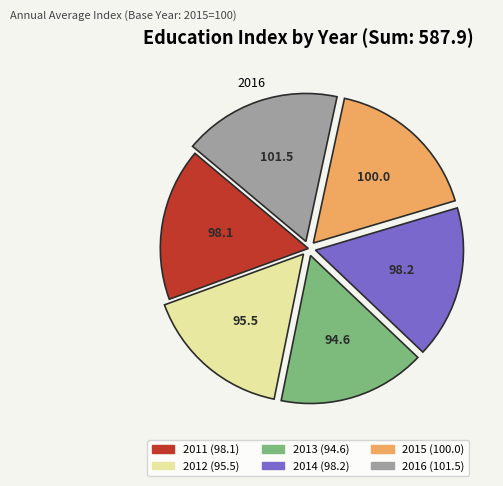

The 2013 slice represents 23% of the pie. True or false?

False